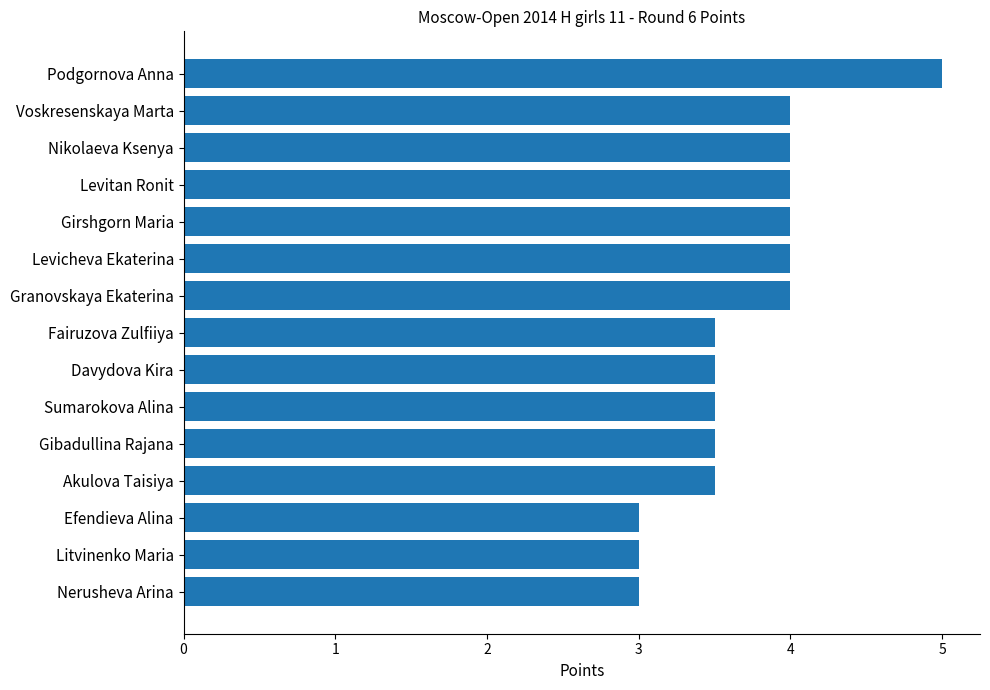

What is the sum of all values?

55.5